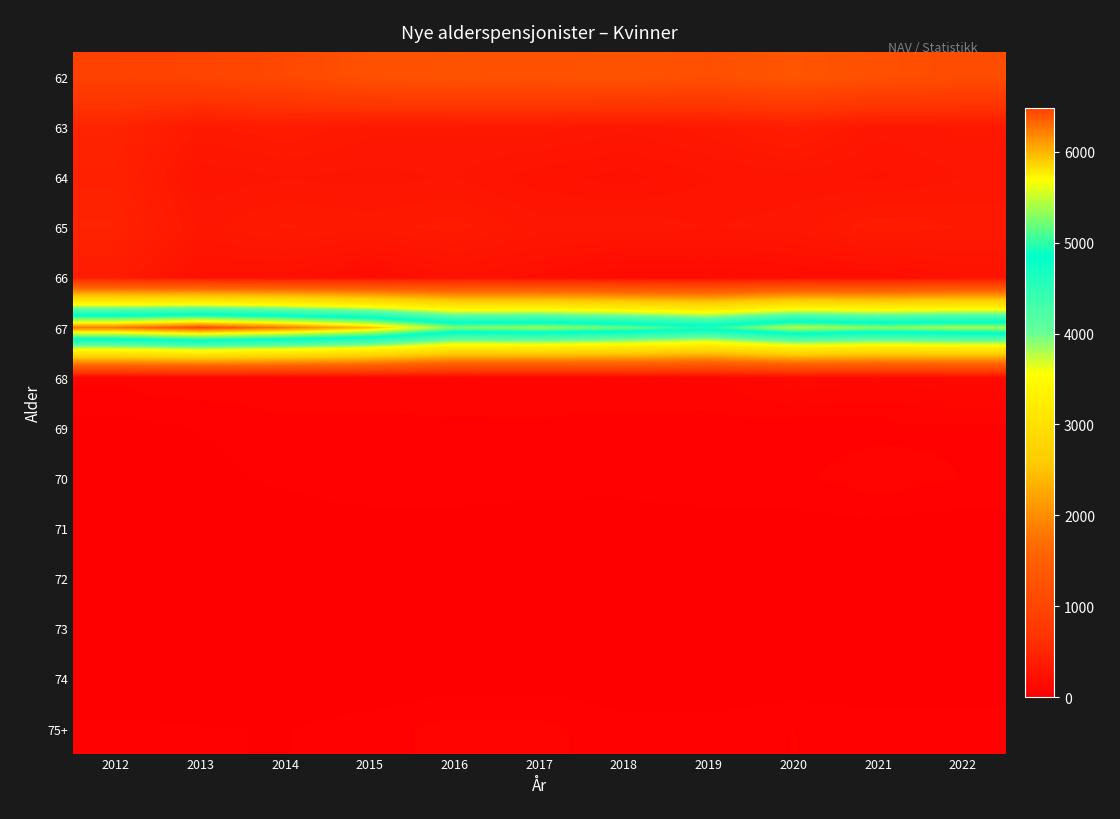

Reading right to left, list all the values displayed in this chart.

62: 2022=1139	2021=1206	2020=1303	2019=1186	2018=1253	2017=1226	2016=1244	2015=1220	2014=1064	2013=972	2012=934
63: 2022=310	2021=288	2020=376	2019=316	2018=286	2017=317	2016=309	2015=313	2014=349	2013=322	2012=461
64: 2022=279	2021=246	2020=266	2019=251	2018=216	2017=236	2016=279	2015=270	2014=277	2013=259	2012=423
65: 2022=327	2021=350	2020=289	2019=279	2018=296	2017=292	2016=341	2015=317	2014=333	2013=297	2012=460
66: 2022=230	2021=179	2020=174	2019=151	2018=144	2017=194	2016=222	2015=168	2014=216	2013=218	2012=356
67: 2022=5406	2021=5315	2020=5466	2019=4997	2018=5218	2017=5361	2016=5297	2015=5969	2014=6270	2013=6479	2012=6269
68: 2022=123	2021=108	2020=121	2019=76	2018=81	2017=71	2016=79	2015=76	2014=78	2013=72	2012=60
69: 2022=46	2021=43	2020=41	2019=37	2018=35	2017=46	2016=44	2015=38	2014=38	2013=27	2012=14
70: 2022=50	2021=66	2020=45	2019=43	2018=40	2017=34	2016=41	2015=42	2014=31	2013=16	2012=21
71: 2022=9	2021=15	2020=13	2019=13	2018=4	2017=13	2016=14	2015=13	2014=7	2013=6	2012=8
72: 2022=8	2021=5	2020=18	2019=11	2018=10	2017=10	2016=8	2015=9	2014=0	2013=0	2012=0
73: 2022=6	2021=10	2020=7	2019=4	2018=11	2017=8	2016=5	2015=13	2014=7	2013=0	2012=6
74: 2022=8	2021=0	2020=6	2019=0	2018=4	2017=10	2016=6	2015=0	2014=5	2013=0	2012=4
75+: 2022=39	2021=41	2020=51	2019=37	2018=35	2017=59	2016=62	2015=38	2014=24	2013=27	2012=31